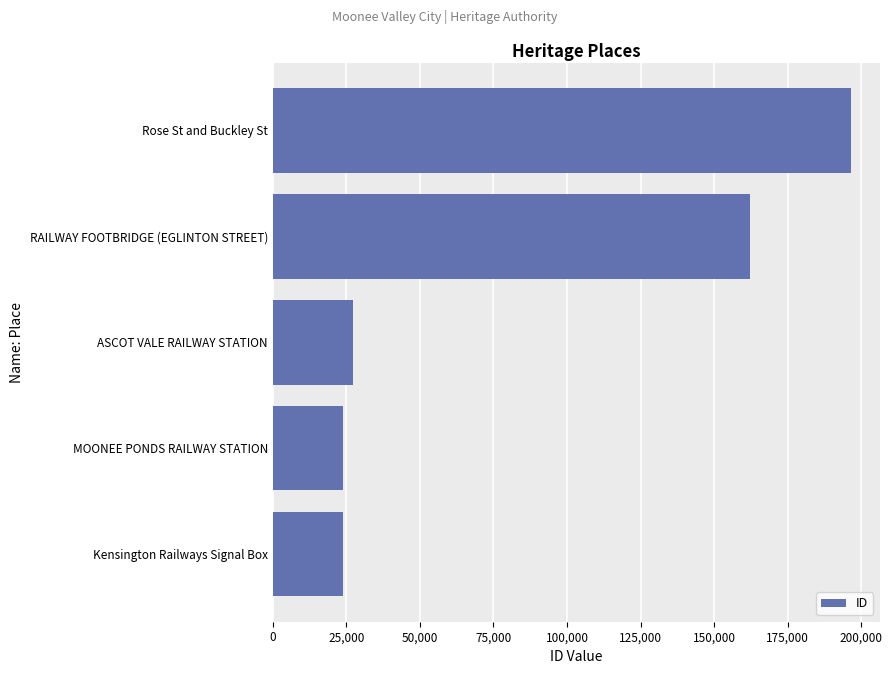

What is the average value?

86745